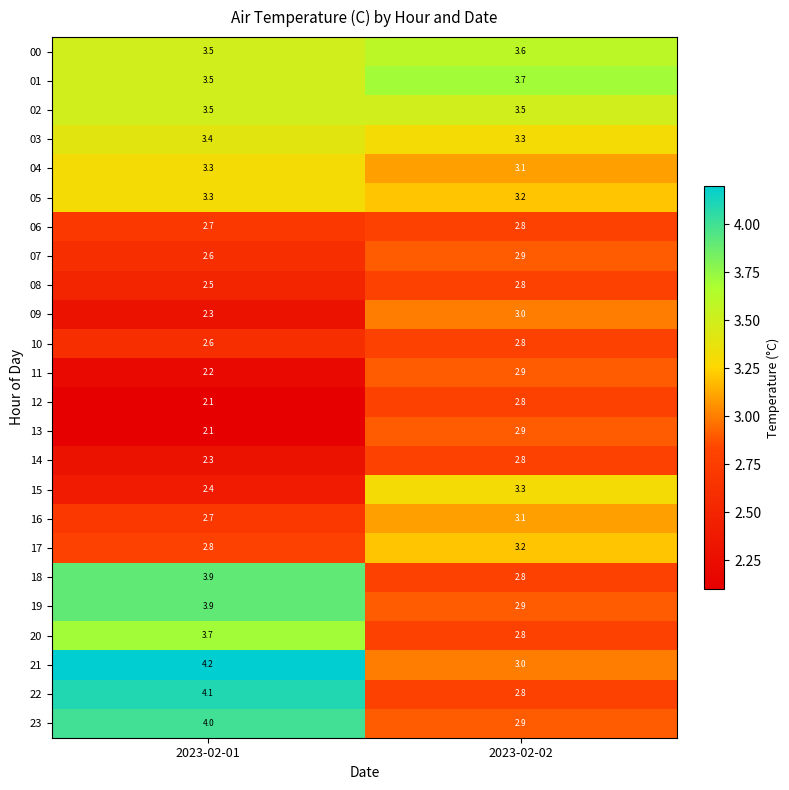

Between 2023-02-01 and 2023-02-02, which series saw the biggest shift?

22